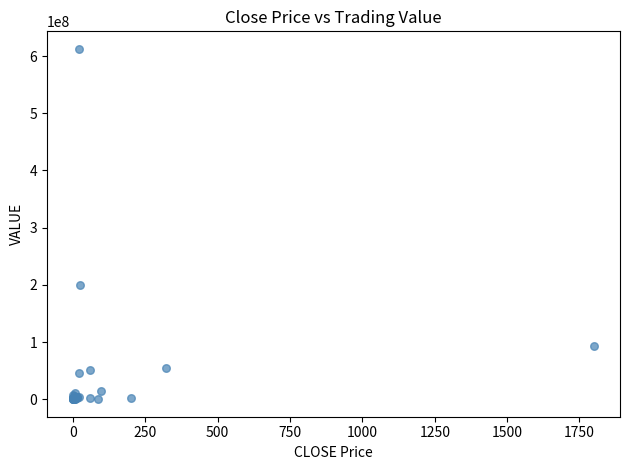

What Y value in the scatter plot is closest to 306352617?

199708616.3